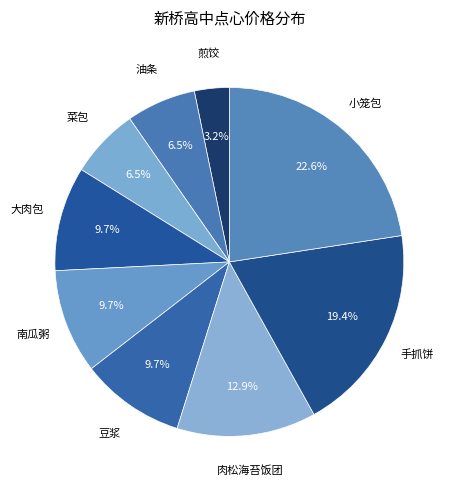

Is 油条 the majority of the pie?

No